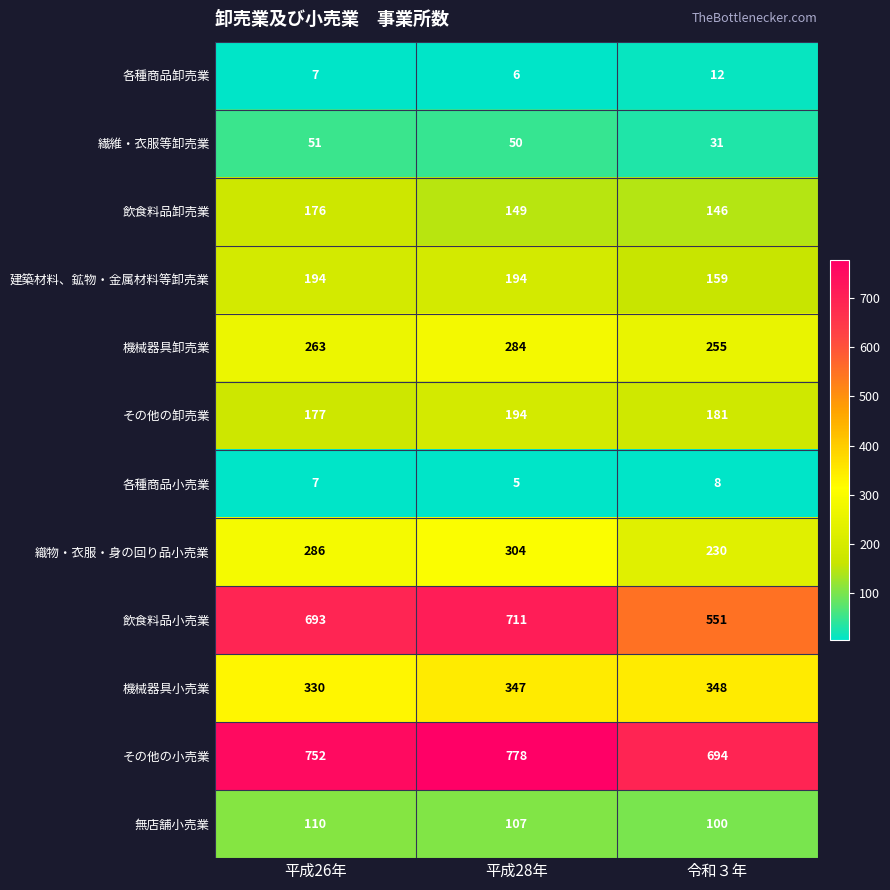

At how many categories does at least one series exceed 126?

3